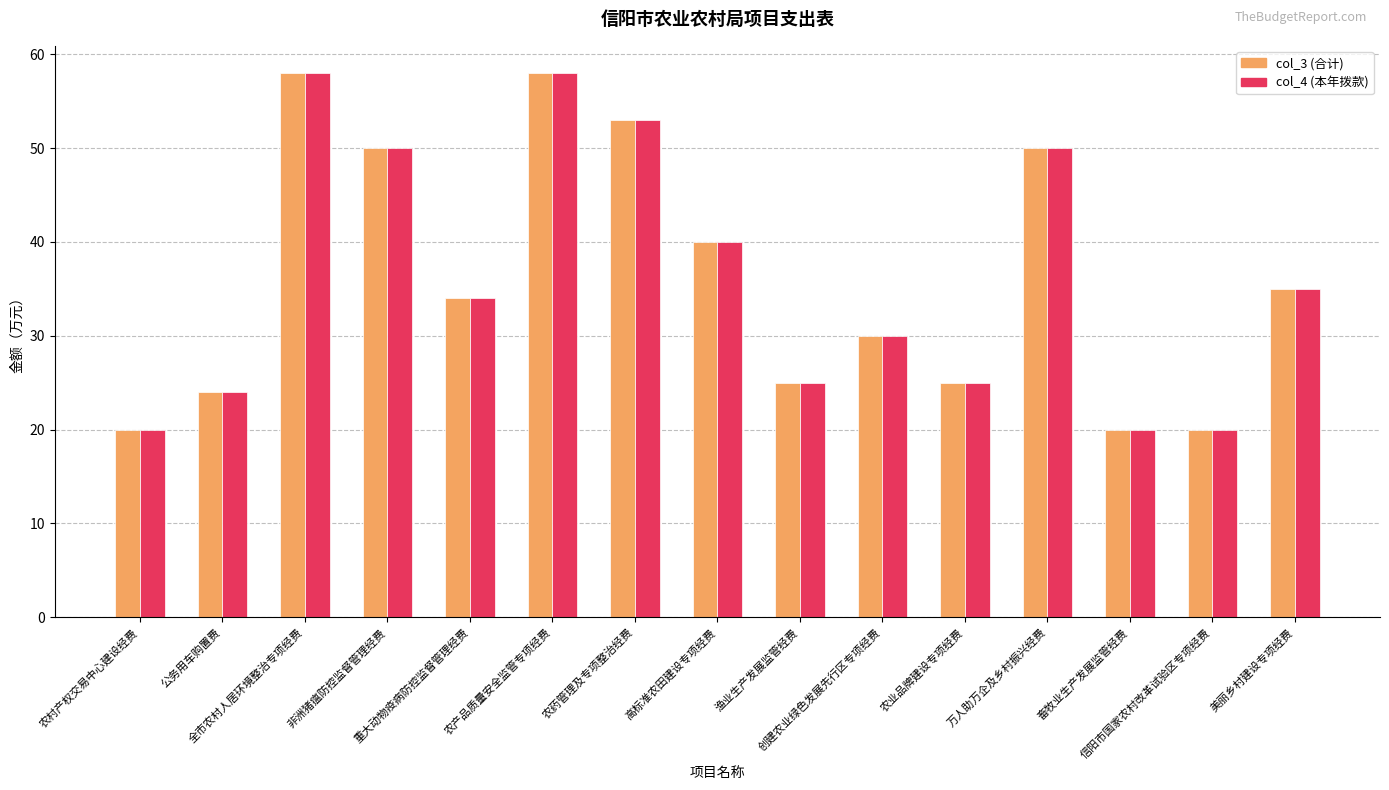

The value of col_4 (本年拨款) at 高标准农田建设专项经费 is 15. True or false?

False